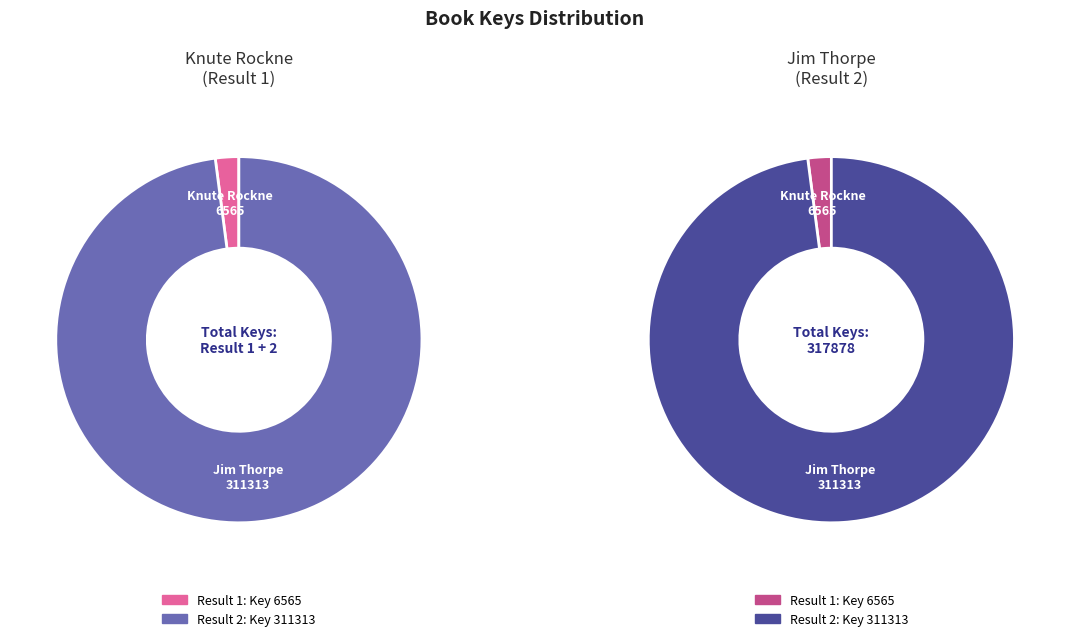

To the nearest percent, what portion does 2 represent?

98%